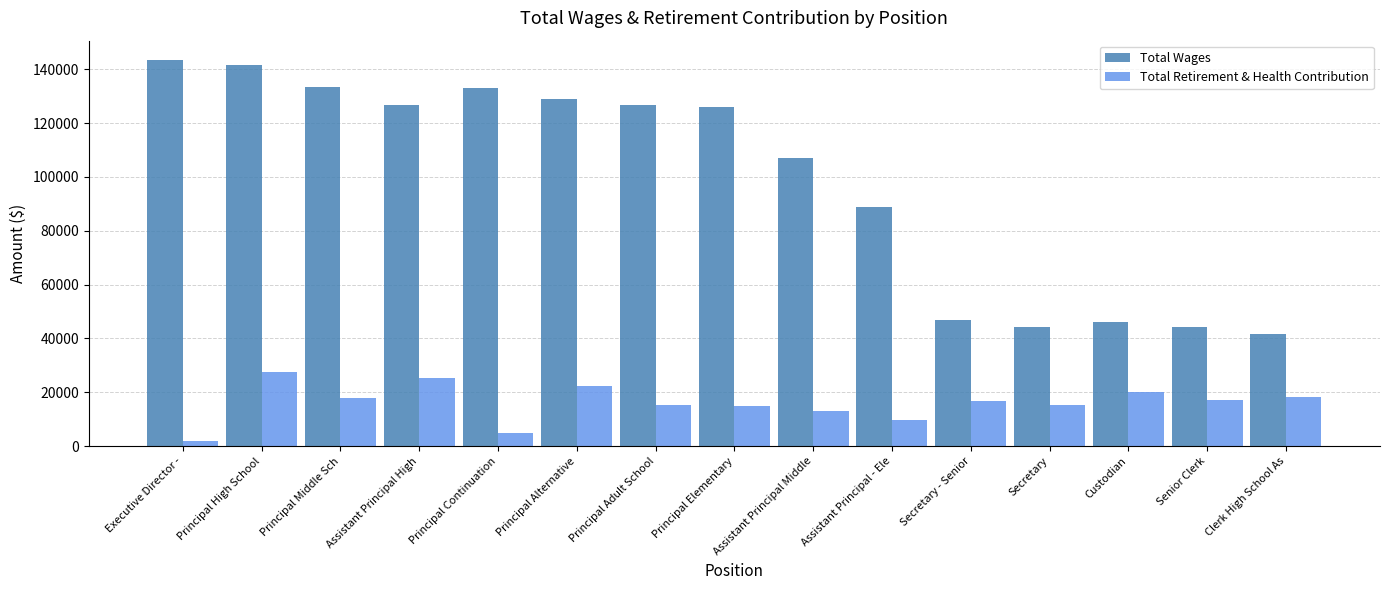

What is the total value across all series at Principal Alternative?

151163